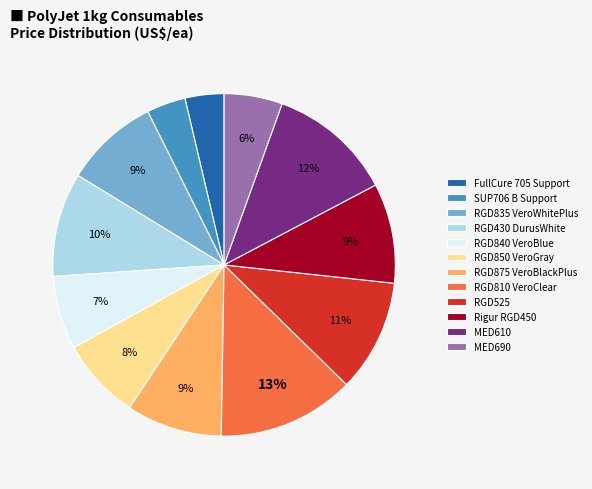

To the nearest percent, what percentage of the pie is RGD430 DurusWhite?

10%